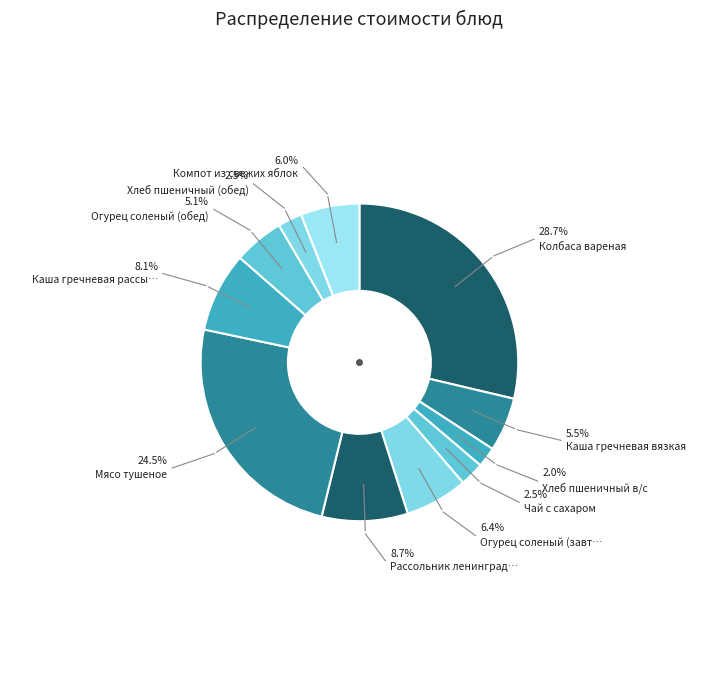

Approximately how many times larger is the value at Каша гречневая вязкая compared to Мясо тушеное?

0.2